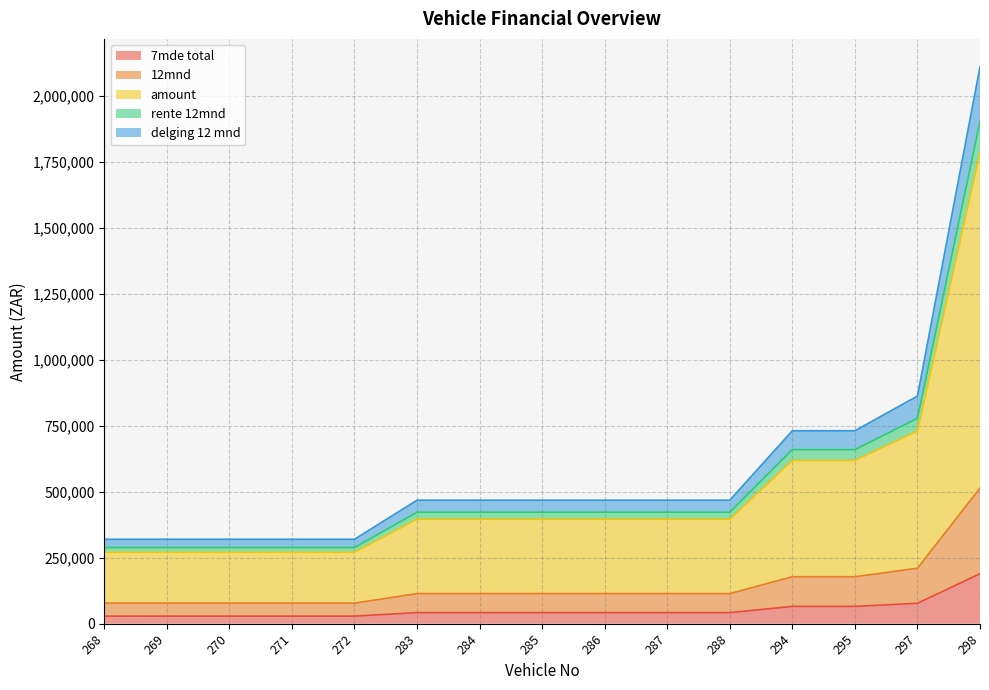

The value of 12mnd at 288 is 19262.5. True or false?

False